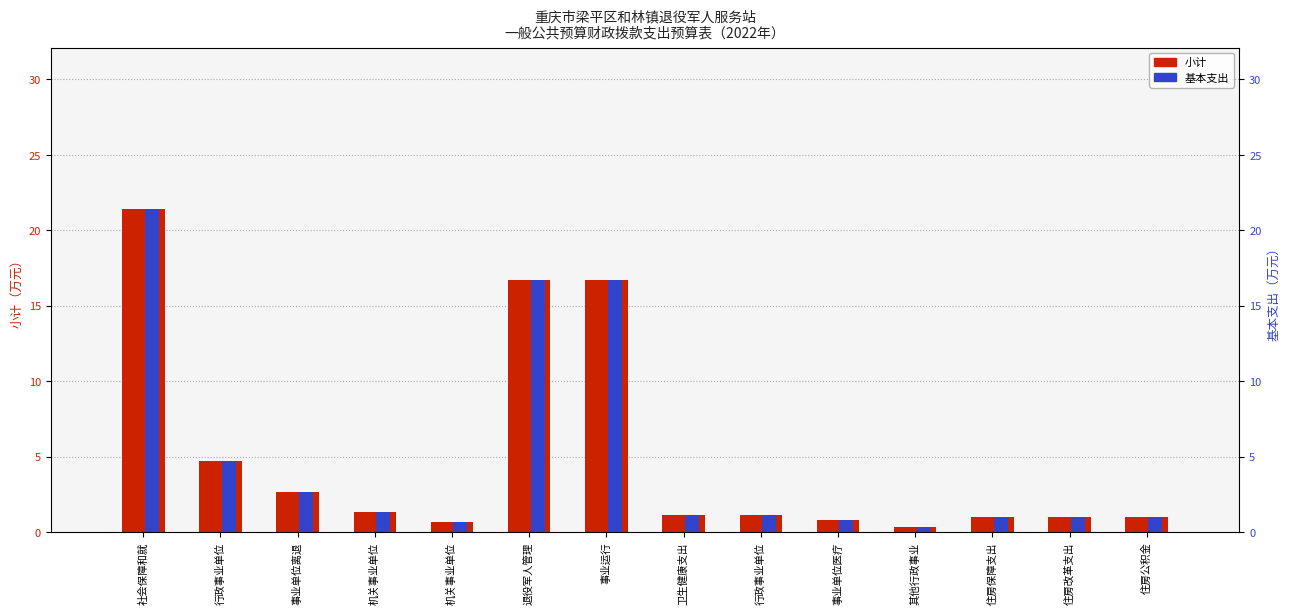

What is the value of the 基本支出 bar at the 10th from the left?

0.8